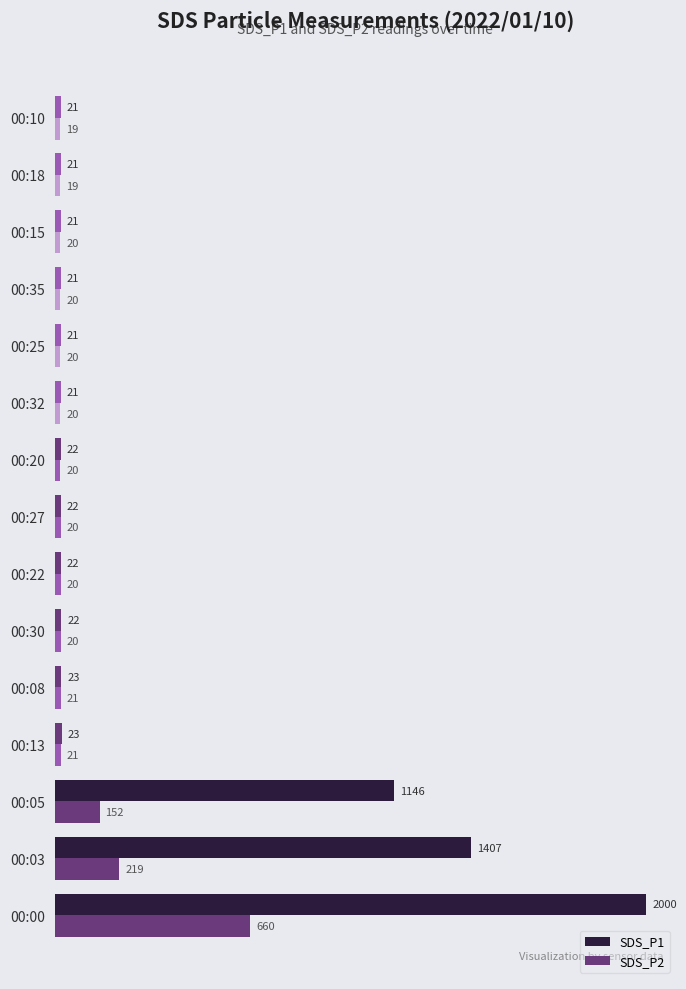

List the series in order of their overall mean, highest first.

SDS_P1, SDS_P2